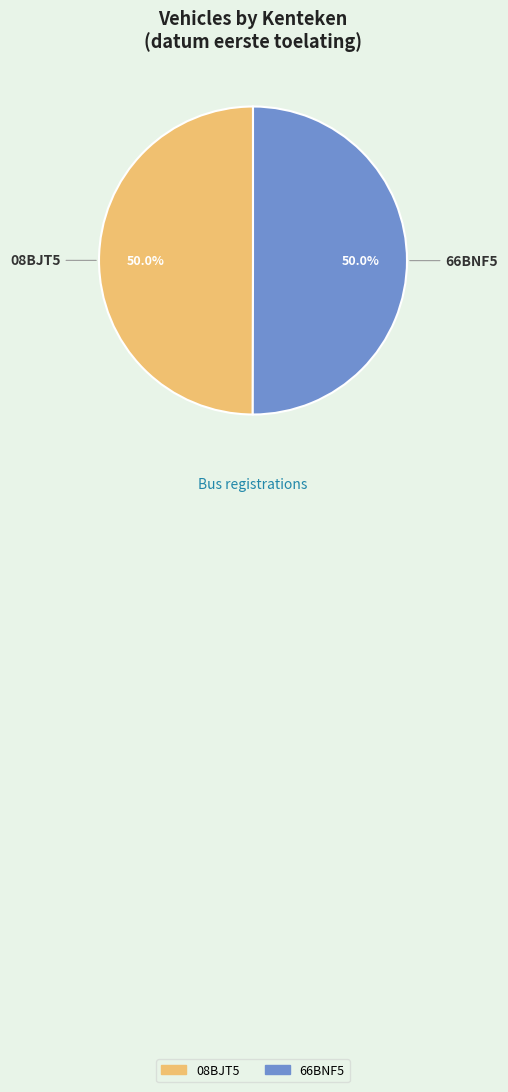

Count the number of slices in the pie.

2